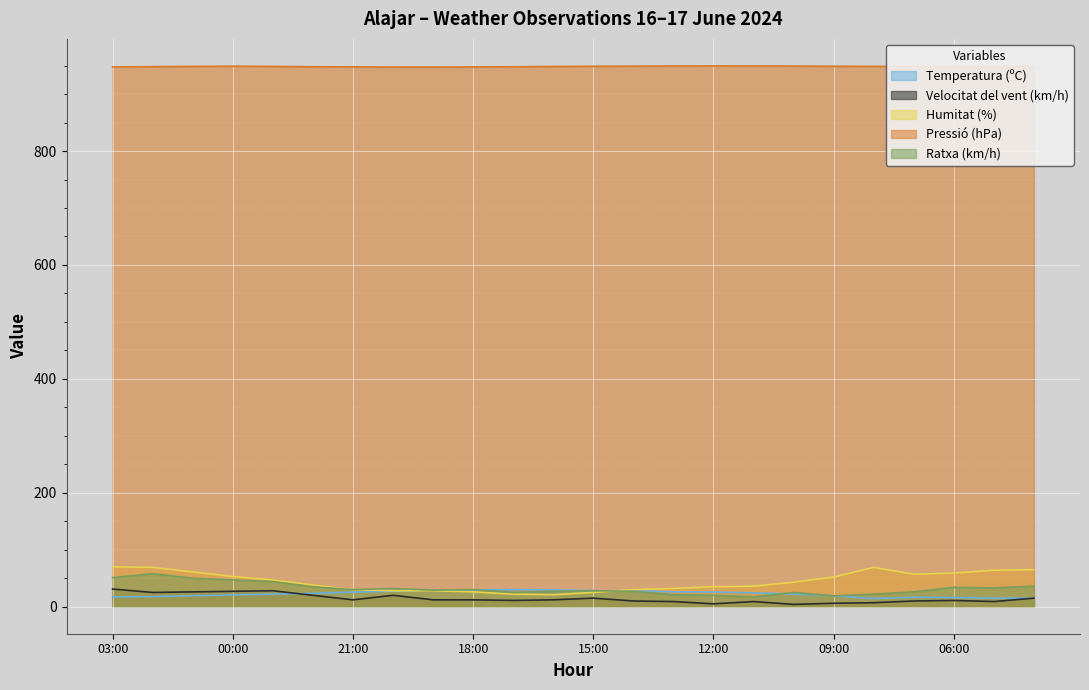

Is the value of Ratxa (km/h) at 06:00 greater than the value of Humitat (%) at 09:00?

No